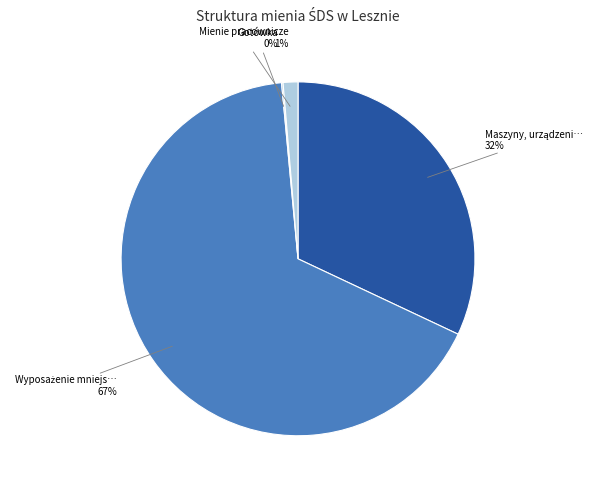

To the nearest percent, what is the average slice percentage?

25%